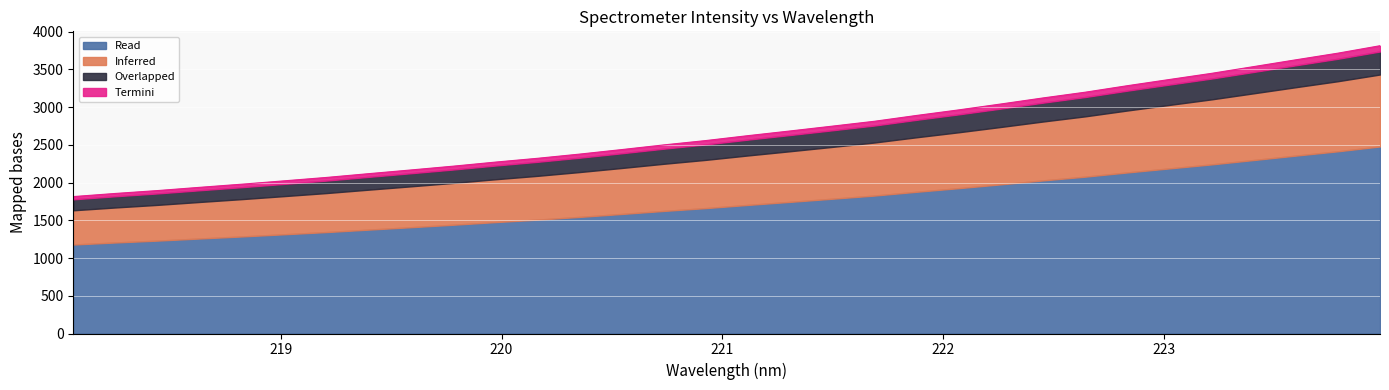

True or false: the data has more than 1 interior local peaks.

False